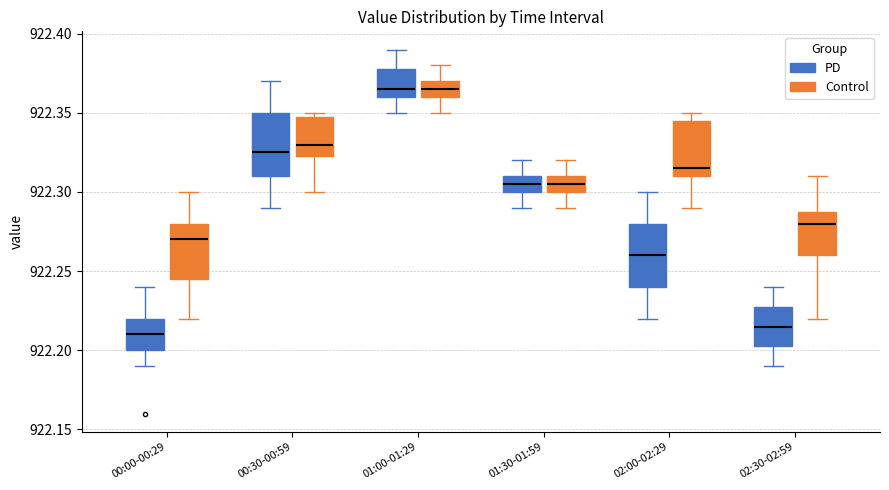

Reading left to right, transcribe this box plot: for each box, give where its median line is, the range the box spans, and where its two whiskers end, as read against the y-axis. The values are not printed on the chart, so give them approximately, as read against the axis.

00:00-00:29 (PD): median 922.210, box 922.200 to 922.220, whiskers 922.190 to 922.240
00:00-00:29 (Control): median 922.270, box 922.245 to 922.280, whiskers 922.220 to 922.300
00:30-00:59 (PD): median 922.325, box 922.310 to 922.350, whiskers 922.290 to 922.370
00:30-00:59 (Control): median 922.330, box 922.325 to 922.350, whiskers 922.300 to 922.350 (just above the box's upper edge)
01:00-01:29 (PD): median 922.365, box 922.360 to 922.380, whiskers 922.350 to 922.390
01:00-01:29 (Control): median 922.365, box 922.360 to 922.370, whiskers 922.350 to 922.380
01:30-01:59 (PD): median 922.305, box 922.300 to 922.310, whiskers 922.290 to 922.320
01:30-01:59 (Control): median 922.305, box 922.300 to 922.310, whiskers 922.290 to 922.320
02:00-02:29 (PD): median 922.260, box 922.240 to 922.280, whiskers 922.220 to 922.300
02:00-02:29 (Control): median 922.315, box 922.310 to 922.345, whiskers 922.290 to 922.350
02:30-02:59 (PD): median 922.215, box 922.205 to 922.230, whiskers 922.190 to 922.240
02:30-02:59 (Control): median 922.280, box 922.260 to 922.290, whiskers 922.220 to 922.310